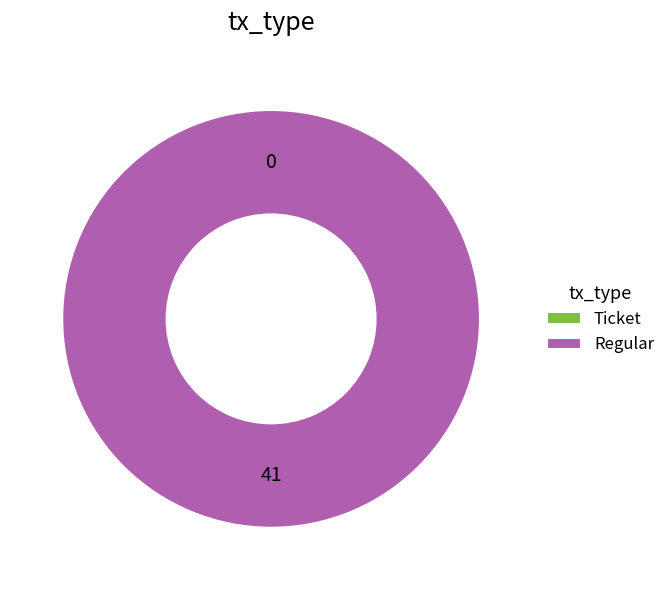

What is the change in value from Ticket to Regular?

+41